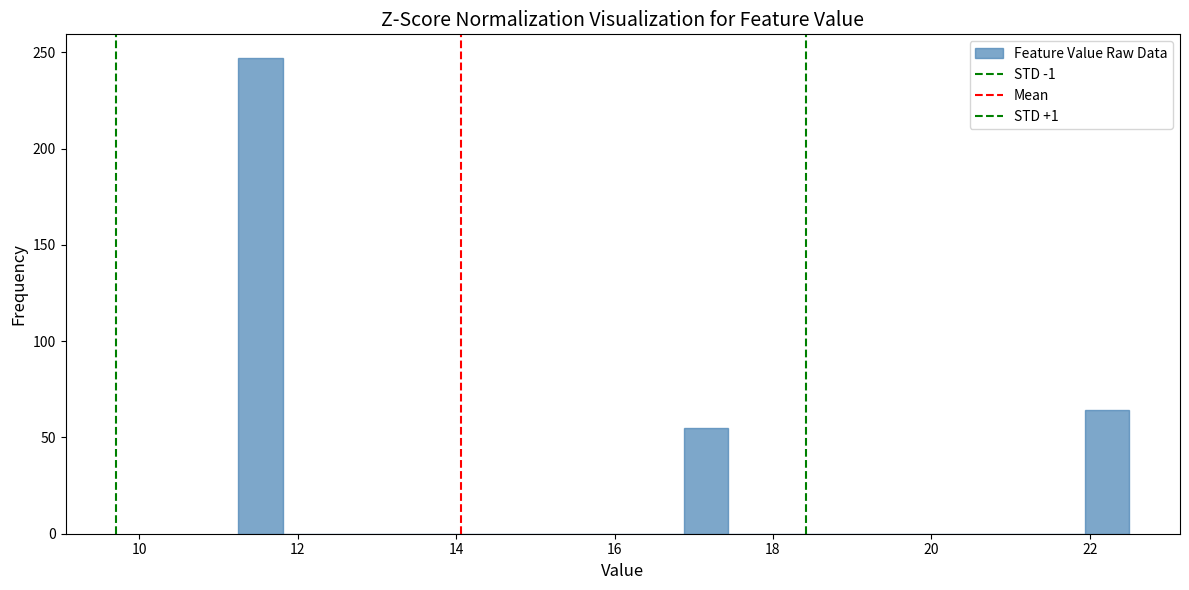

Around what value on the x-axis is the tallest bar? Give the approximate position of its centre, as read against the axis.

11.6